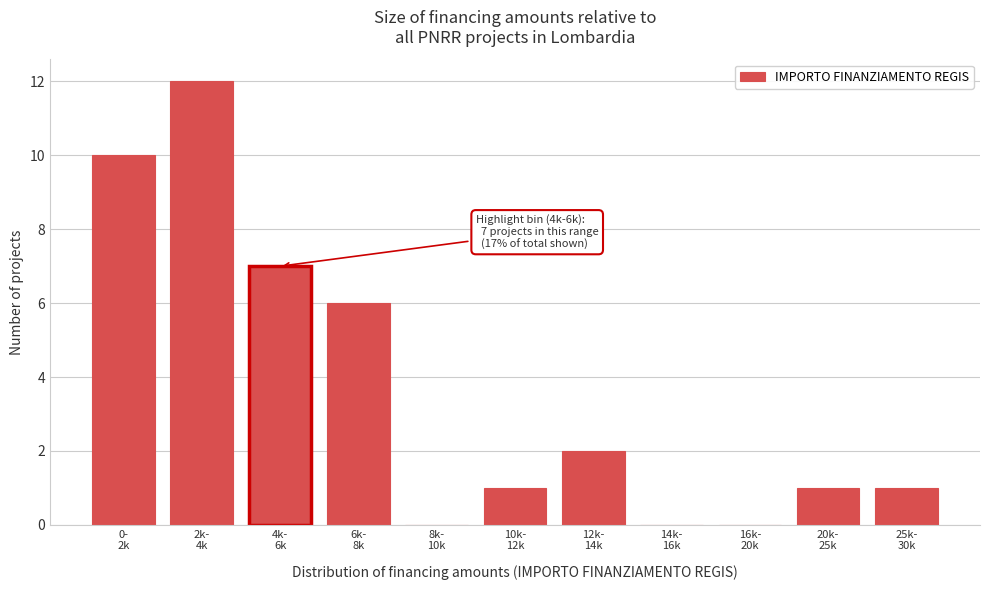

What is the maximum value shown in the chart?

12